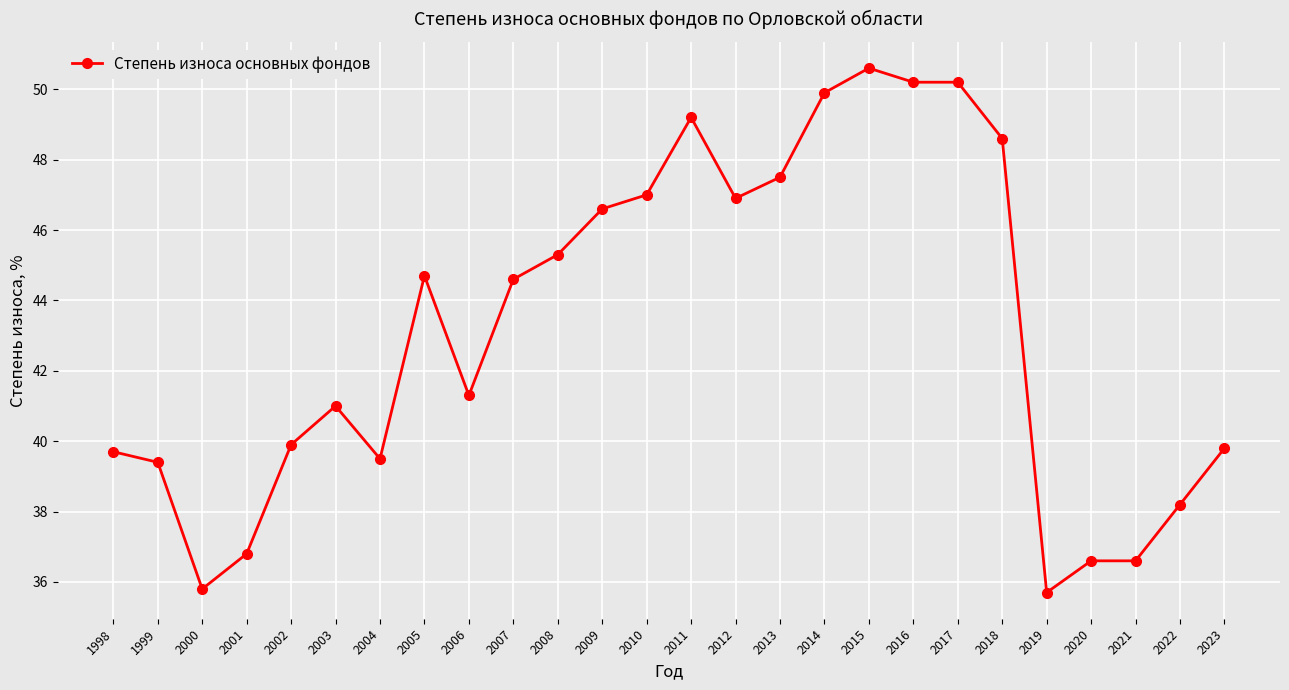

How many categories are shown in the chart?

26